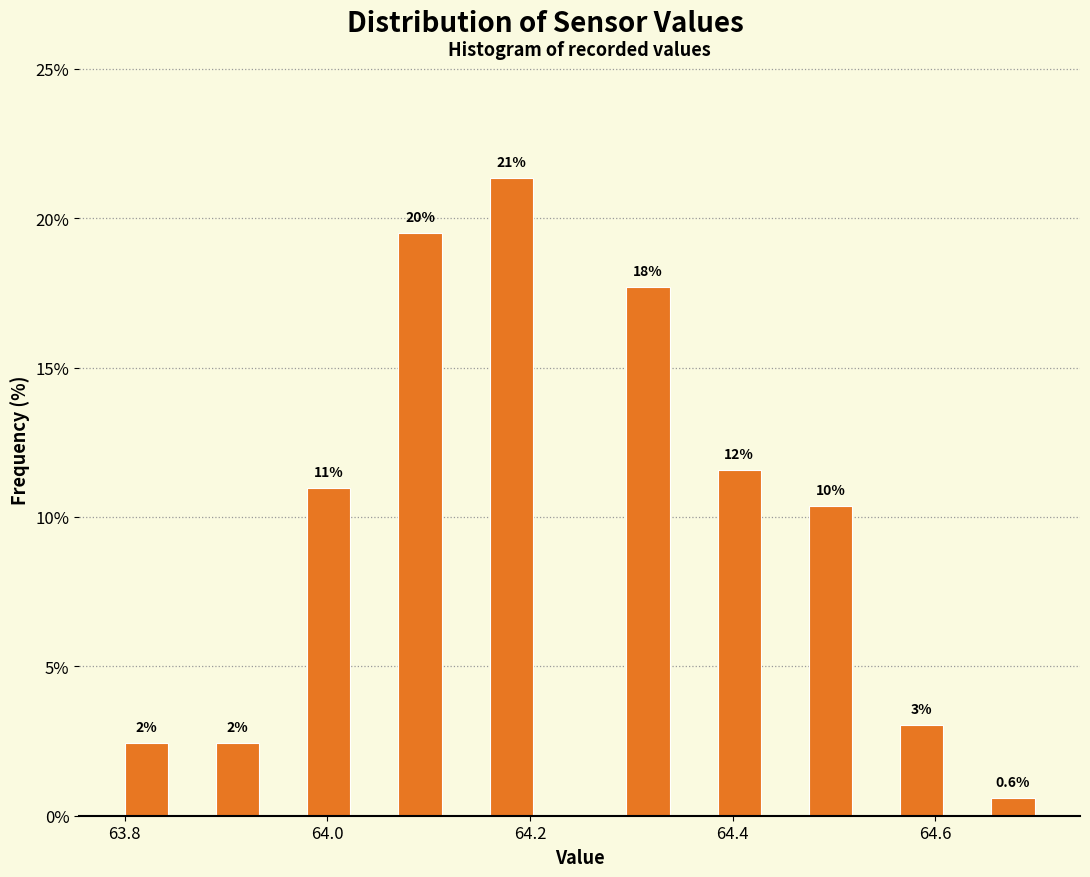

Read against the x-axis, roughly where is the centre of the tallest bar?

64.18